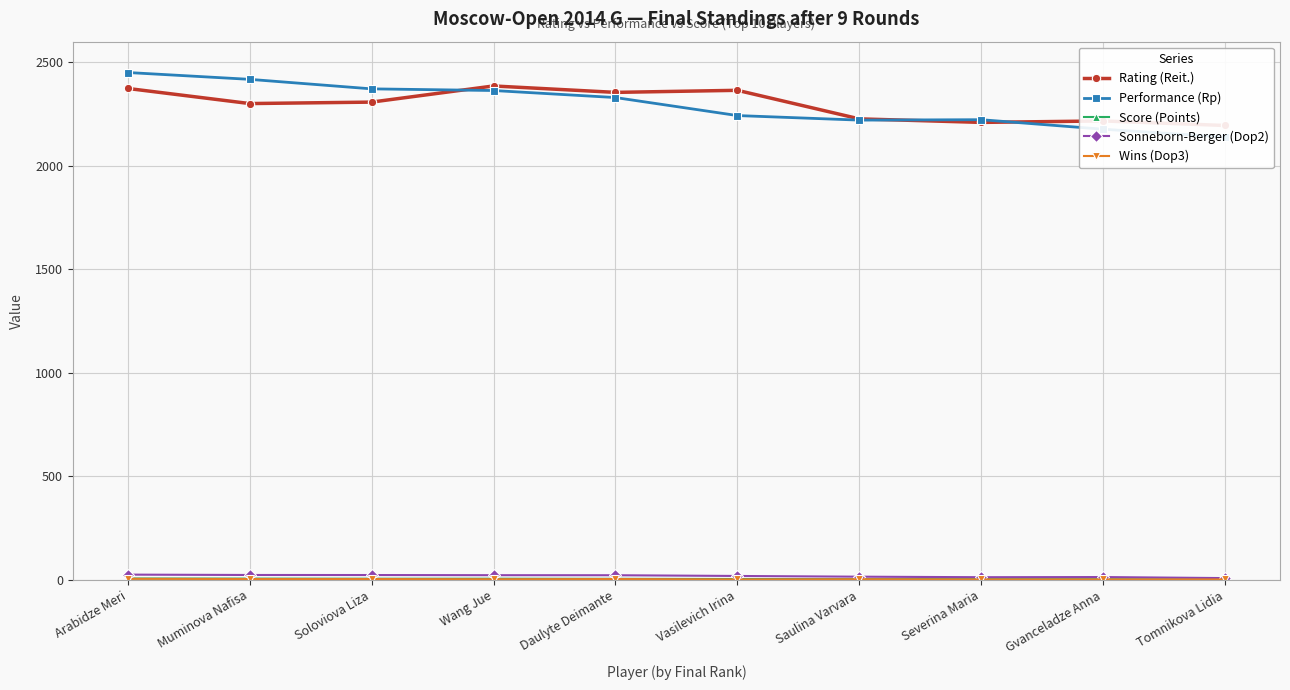

What is the difference between the maximum and second lowest values in the Score (Points) series?

3.5